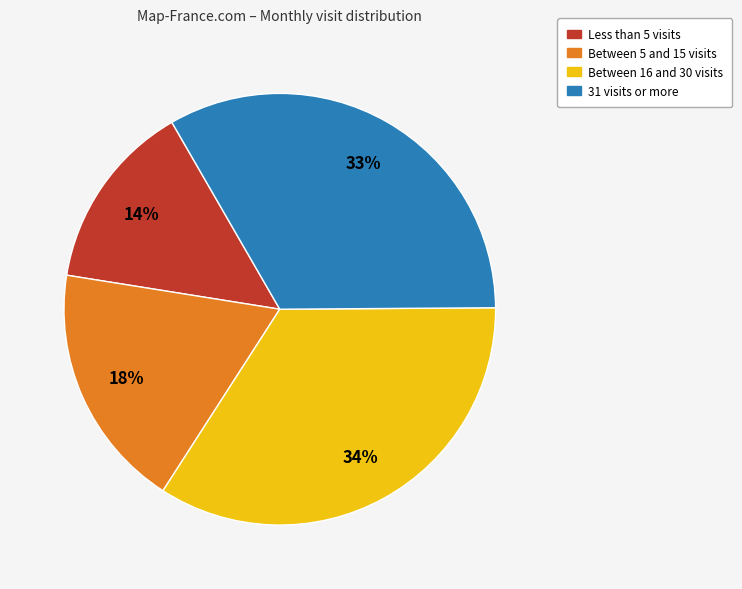

Does any single category account for the majority?

No